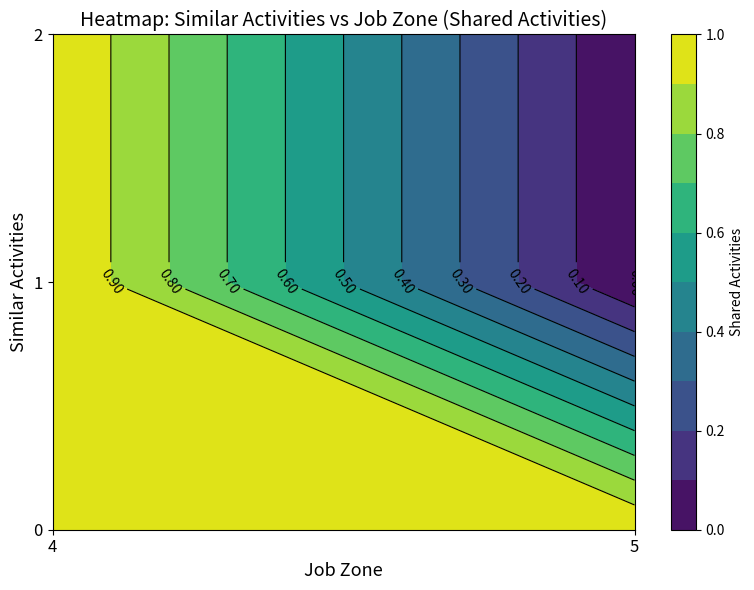

The 0 series shows 2 at 4. True or false?

False